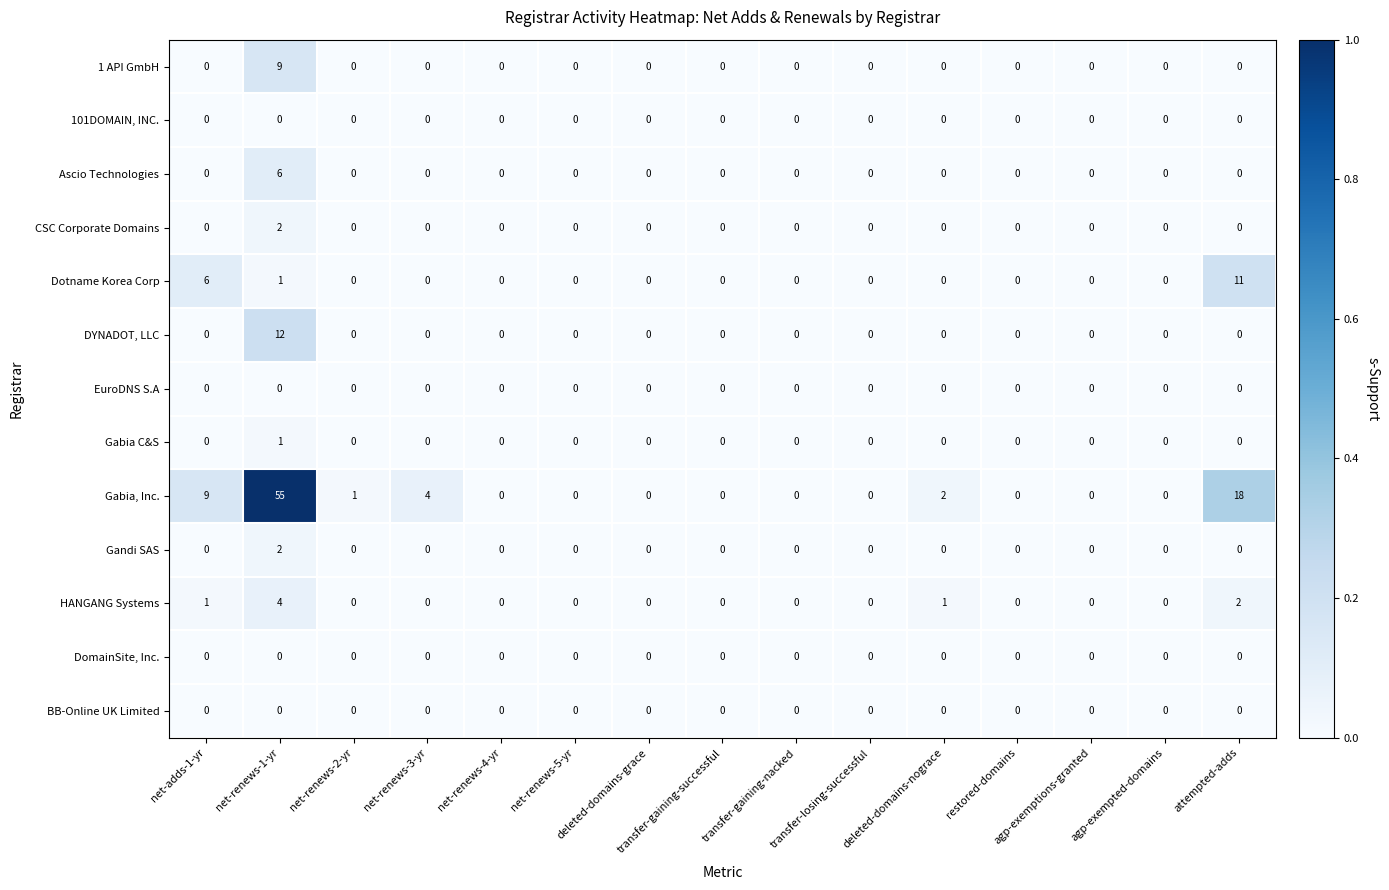

What is the maximum value shown in the chart?

55